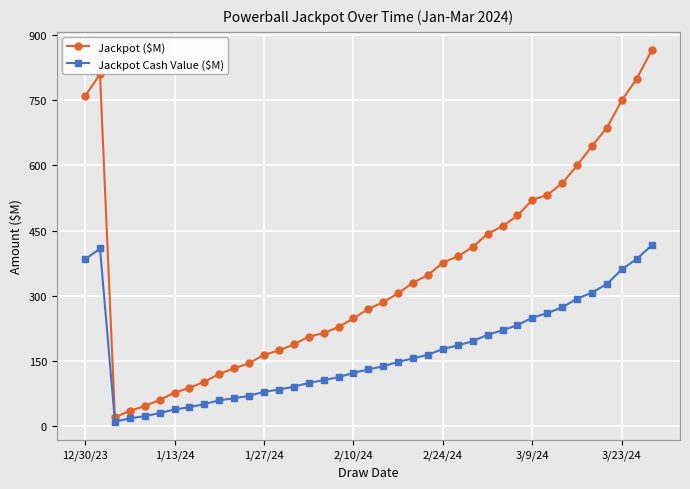

What is the average value of the Jackpot Cash Value ($M) series?

172.4